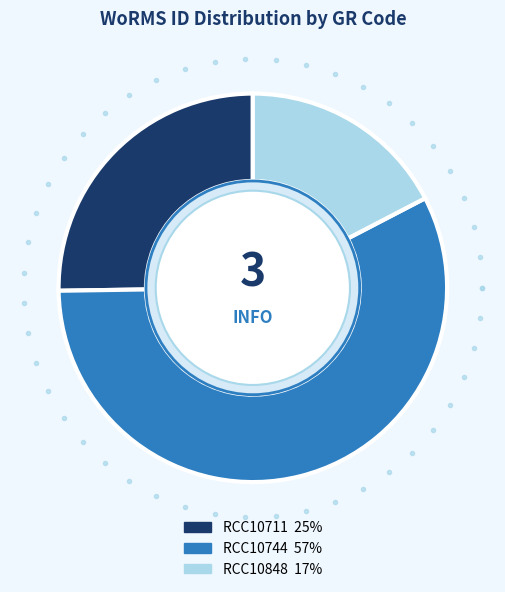

To the nearest percent, what is the average slice percentage?

33%